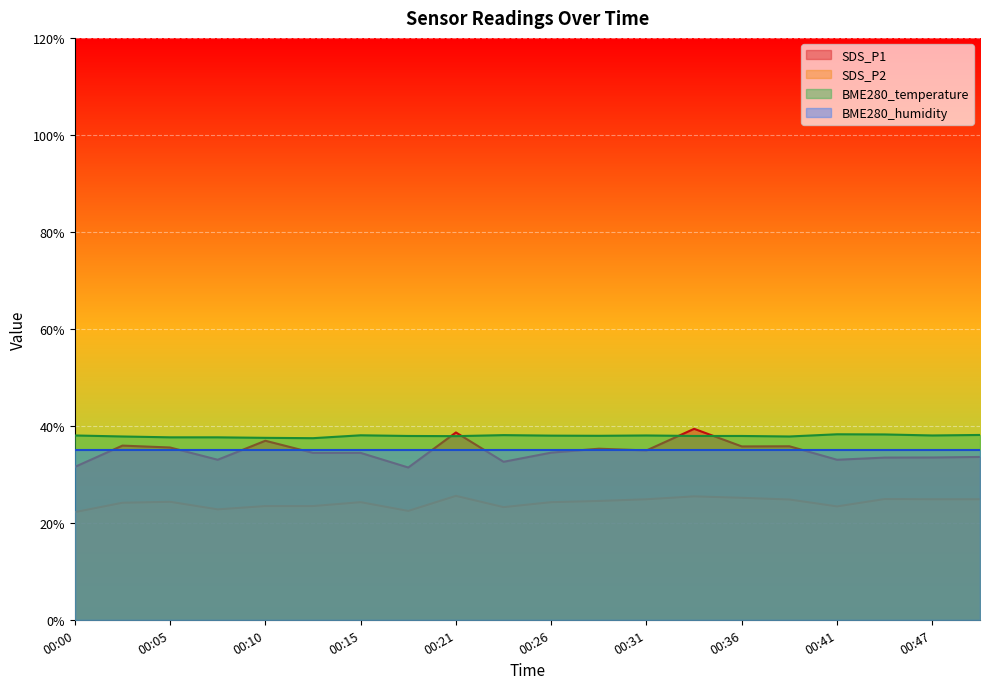

How many series are shown in this chart?

4